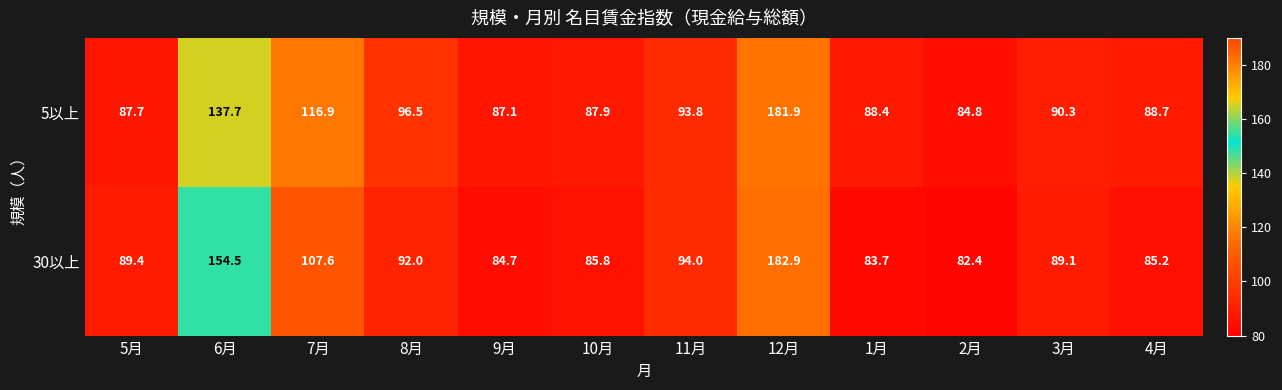

How many categories are shown in the chart?

12